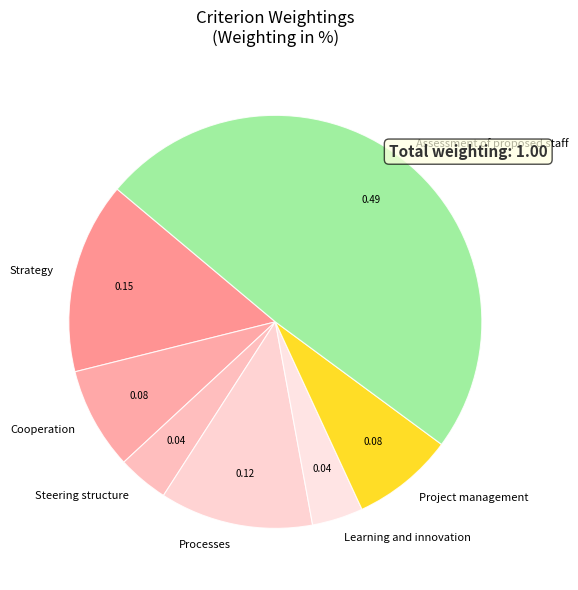

Count the number of slices in the pie.

7